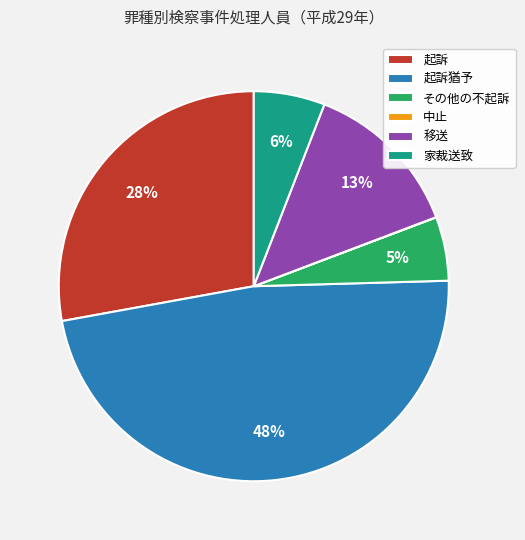

To the nearest percent, what percentage of the pie is 起訴?

28%